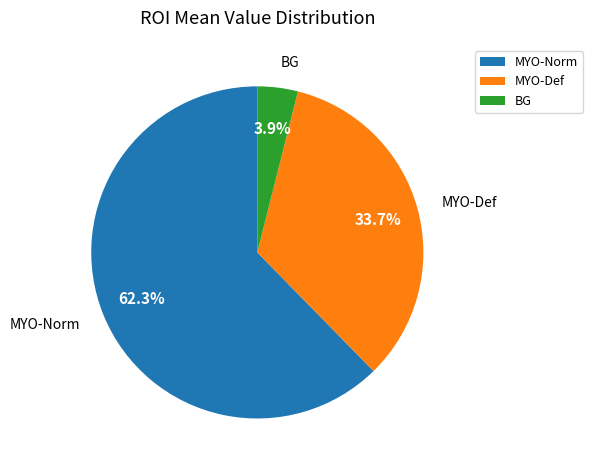

Which slice is the smallest?

BG